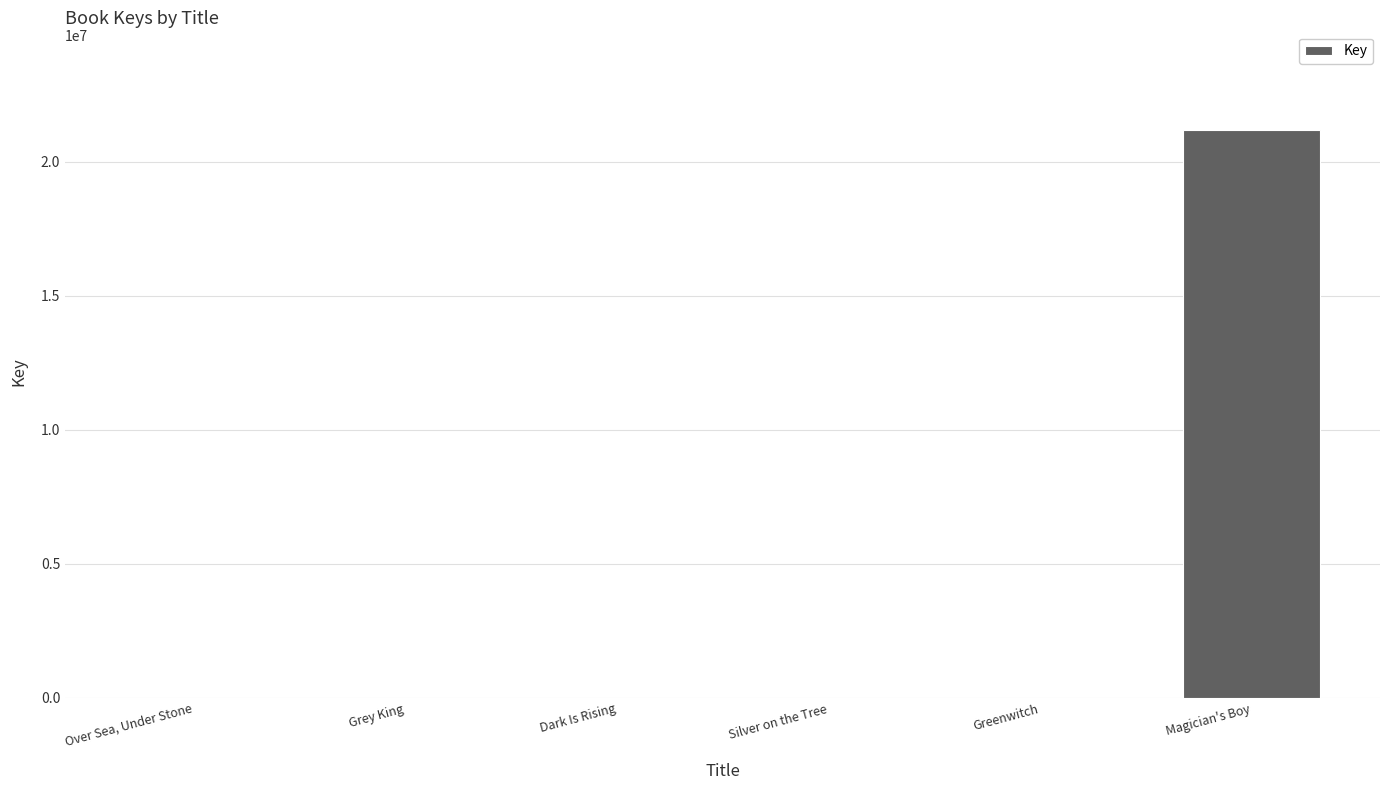

What is the greatest value displayed?

21178124